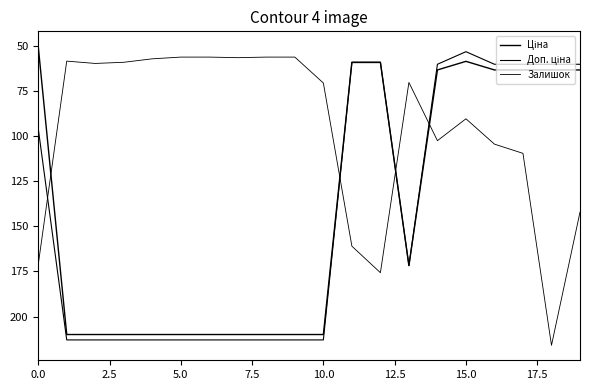

Does the chart have visible grid lines?

No